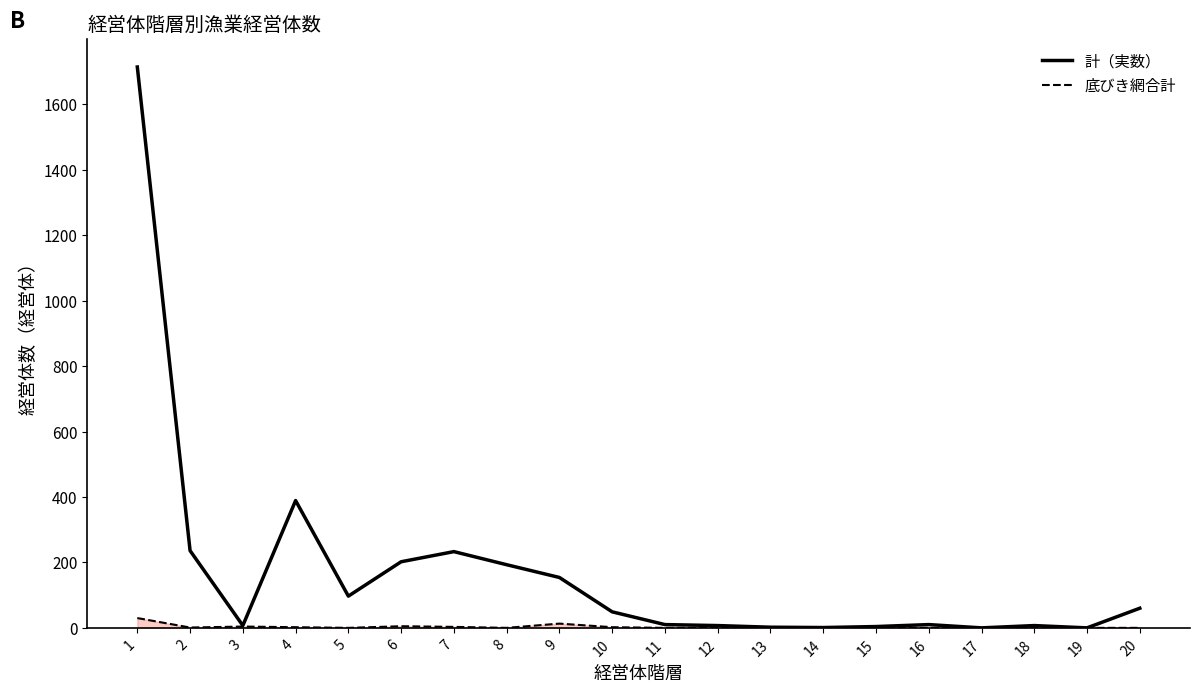

Rank the series by their maximum value, from highest to lowest.

計（実数）, 底びき網合計